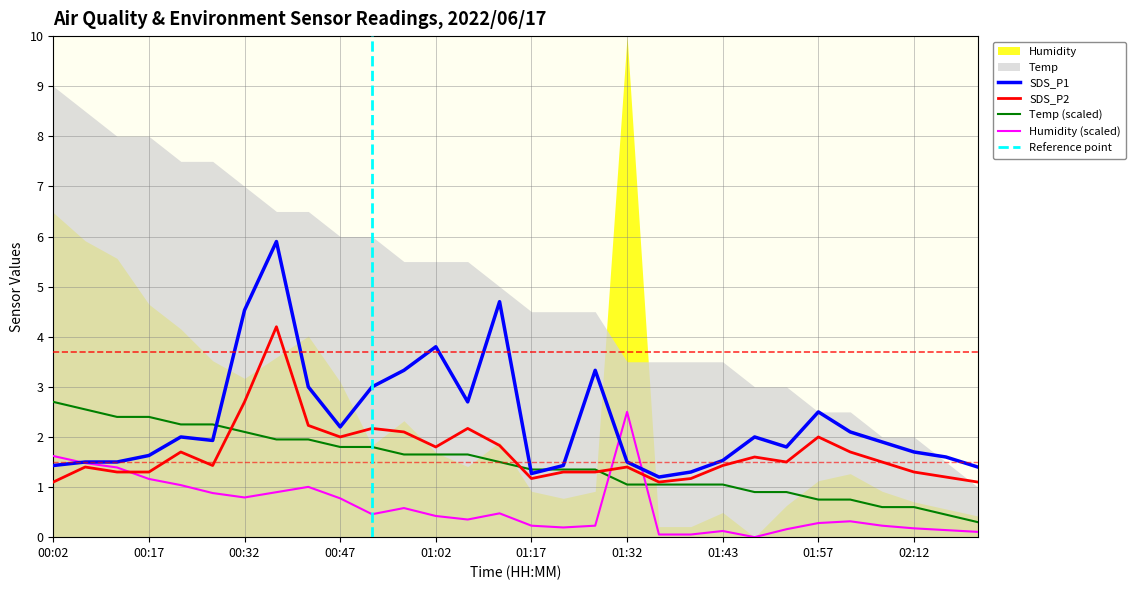

What is the maximum value for SDS_P1?

5.9